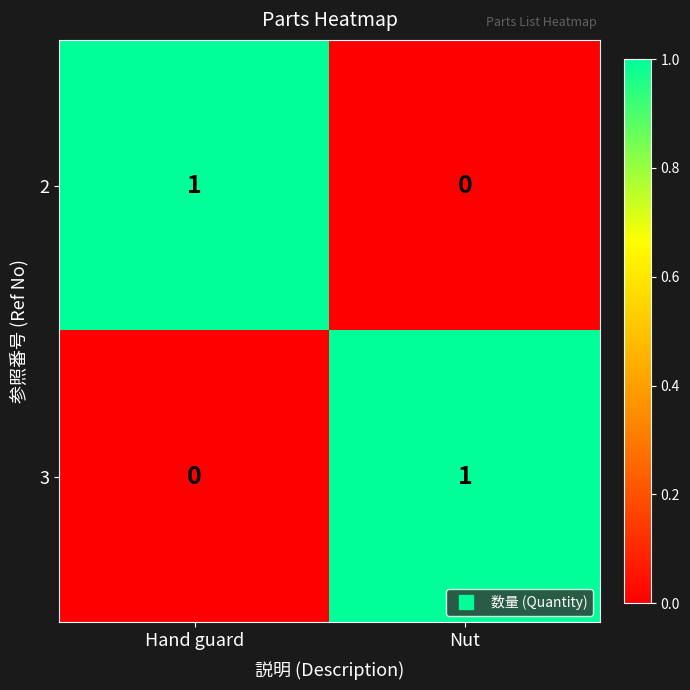

Which category has the highest value in the 2 series?

Hand guard